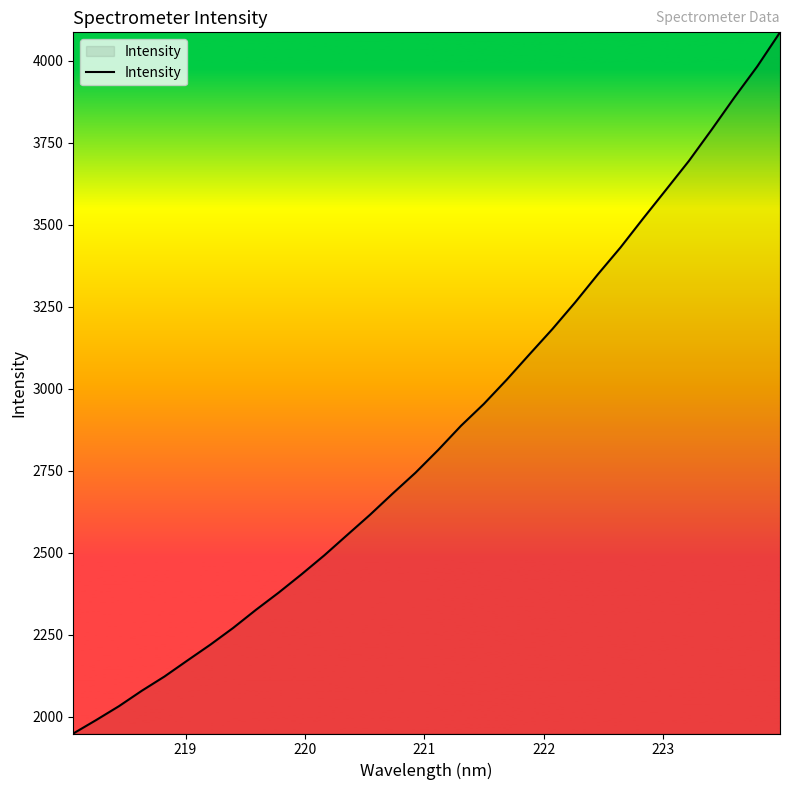

What is the difference between the maximum and minimum values?

2137.1